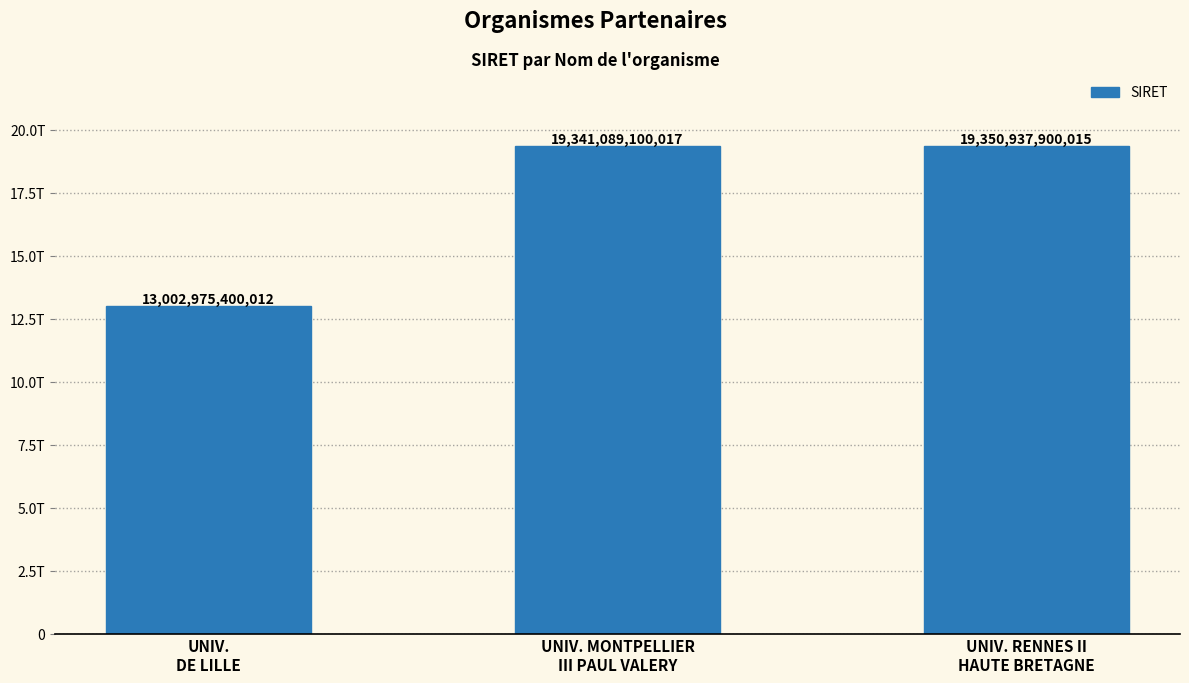

Reading left to right, extract all data points from this chart.

UNIV.
DE LILLE=13002975400012	UNIV. MONTPELLIER
III PAUL VALERY=19341089100017	UNIV. RENNES II
HAUTE BRETAGNE=19350937900015